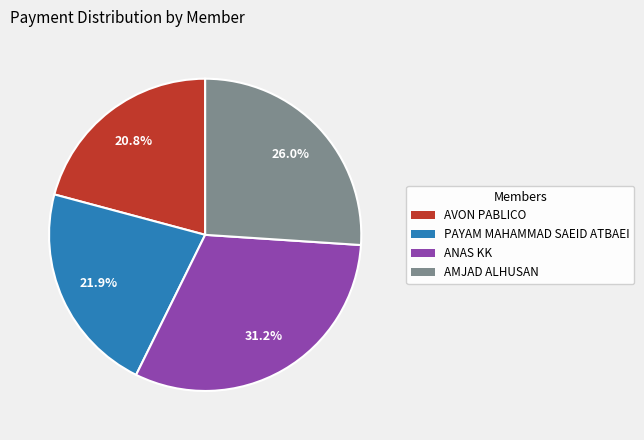

Rank the categories by value from highest to lowest.

ANAS KK, AMJAD ALHUSAN, PAYAM MAHAMMAD SAEID ATBAEI, AVON PABLICO